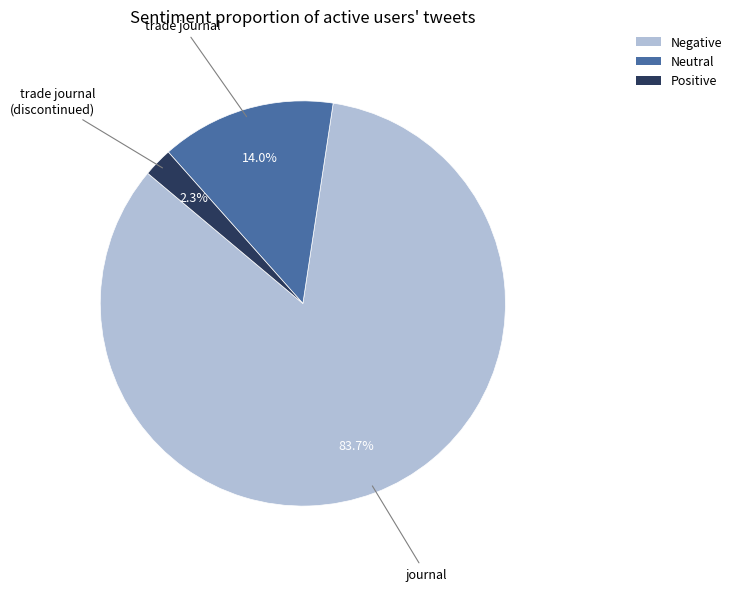

Count the number of slices in the pie.

3